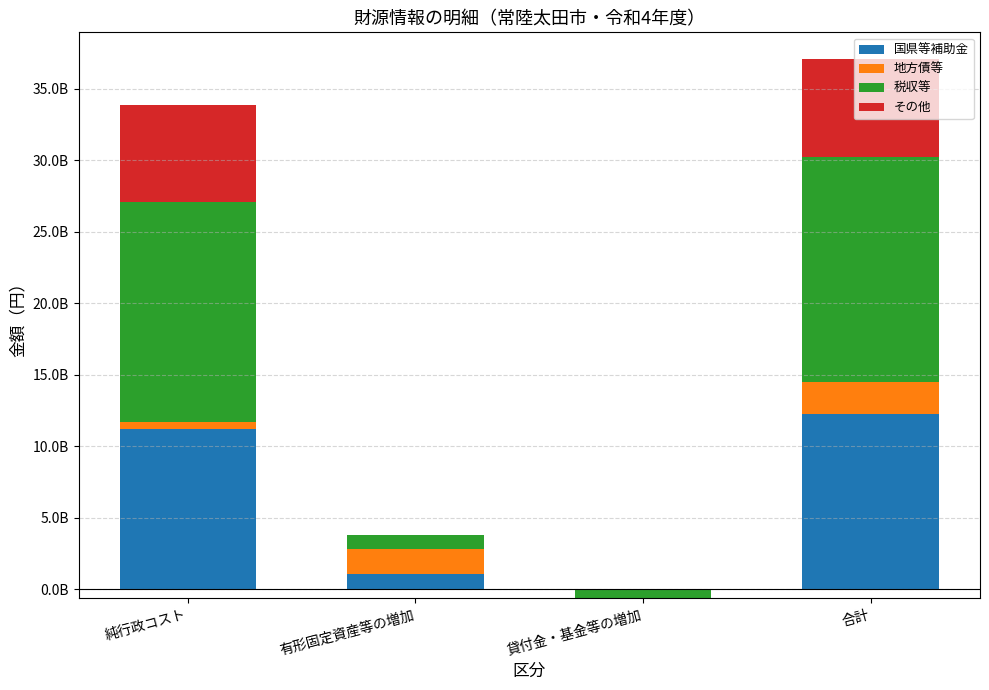

What is the difference between the maximum and second lowest values in the 国県等補助金 series?

11237566533